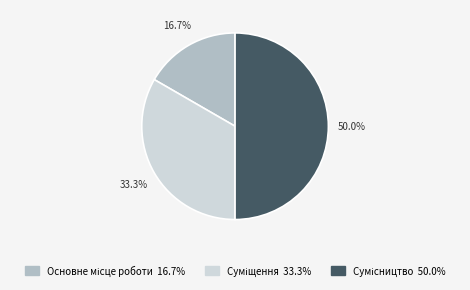

The Сумісництво slice represents 57% of the pie. True or false?

False